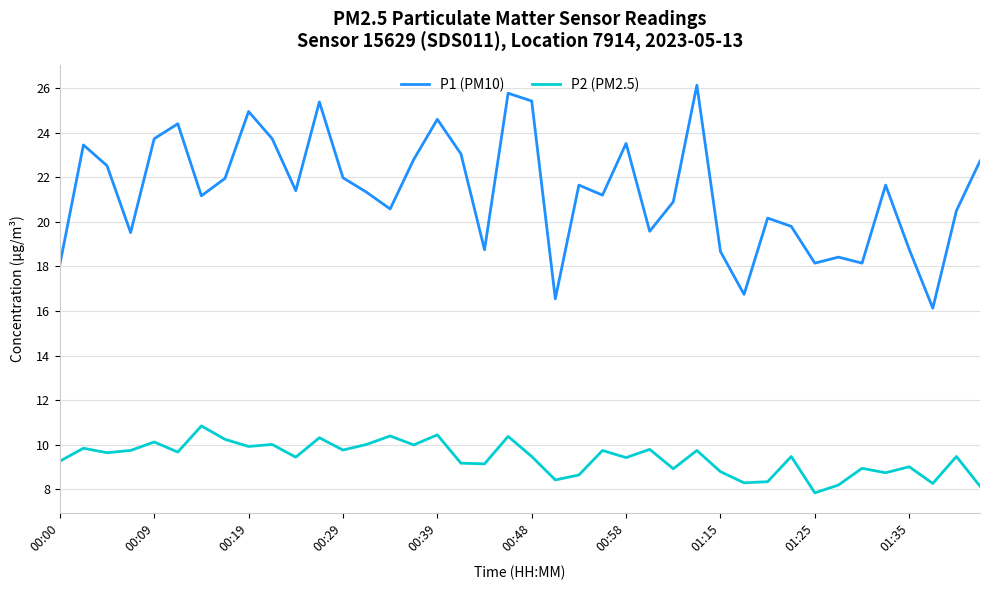

Which series has the largest total across all categories?

P1 (PM10)